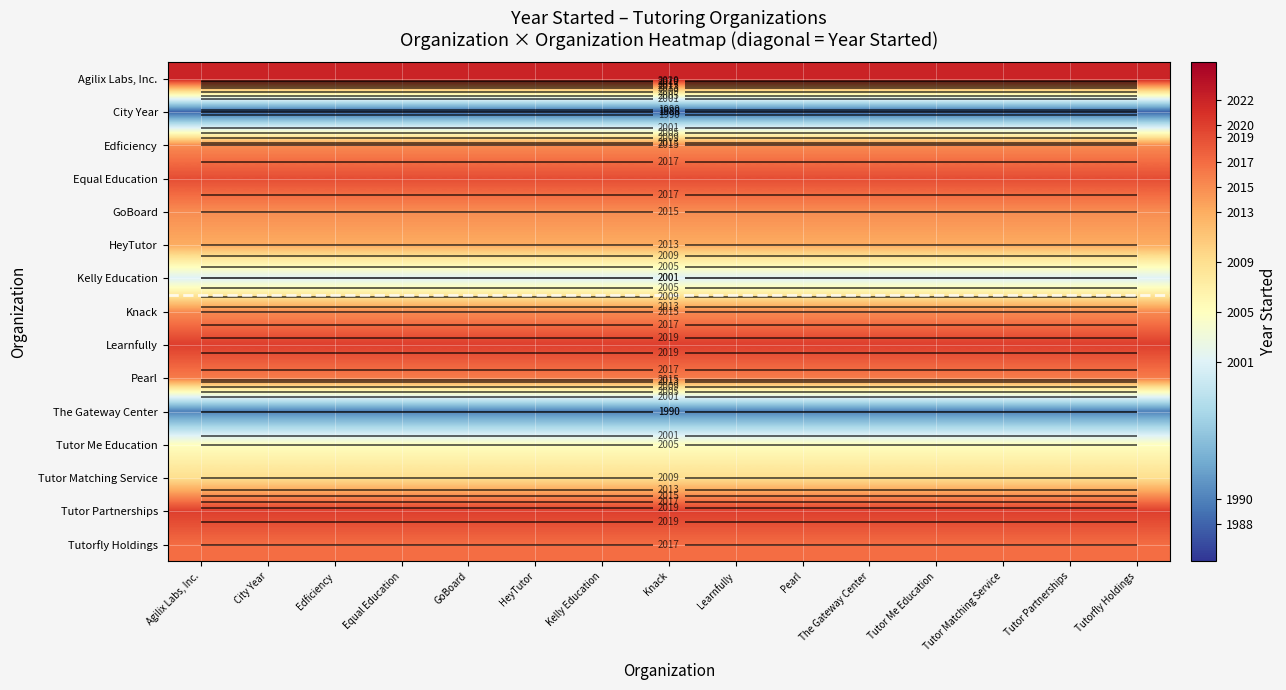

The value of Tutor Matching Service at Kelly Education is 2009. True or false?

True